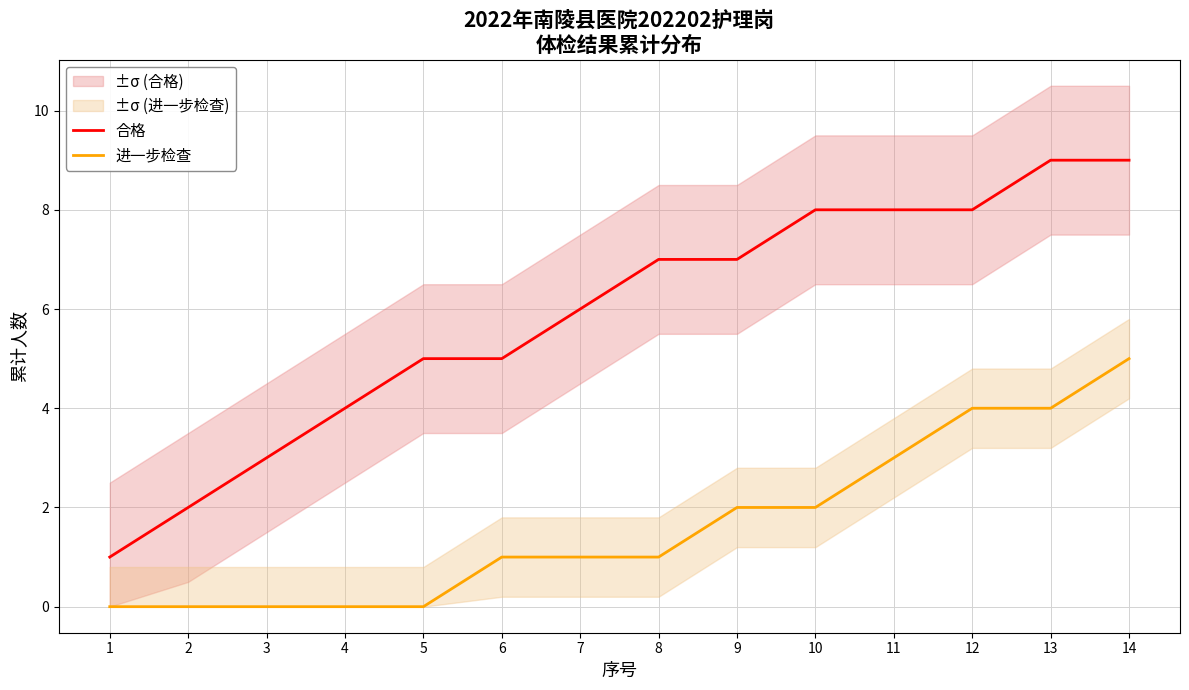

Which series has the widest spread of values?

合格